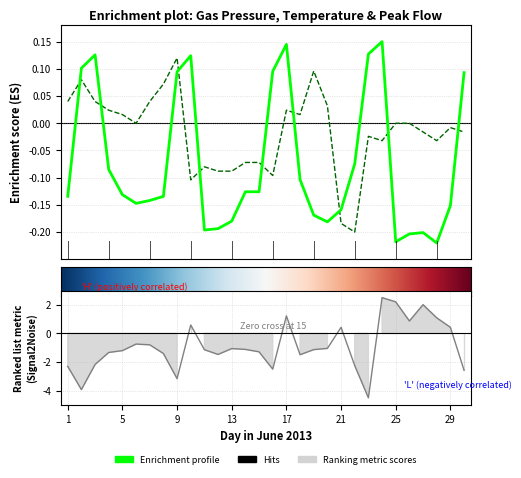

At how many categories does at least one series exceed 0?

23